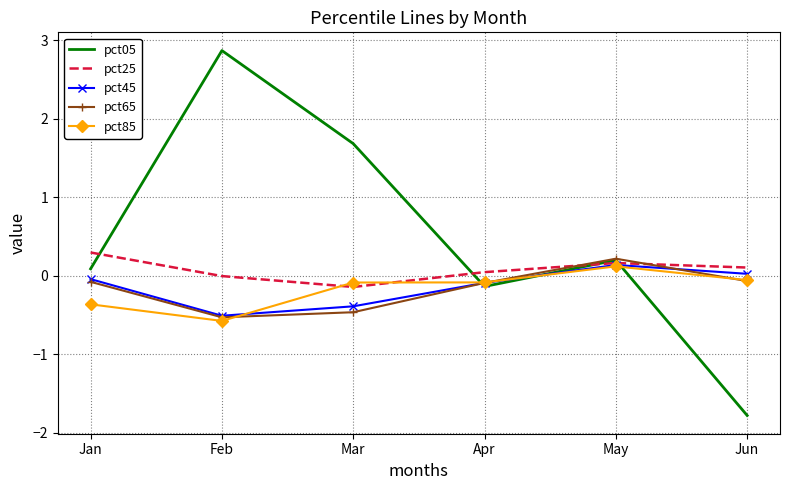

Rank the categories by pct05 value from highest to lowest.

Feb, Mar, May, Jan, Apr, Jun